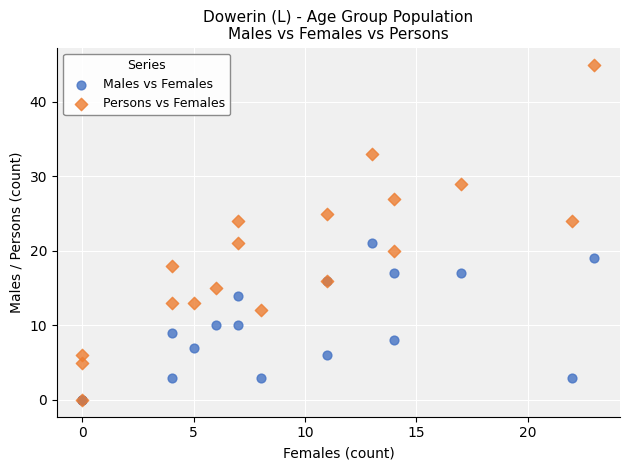

What are all the series names shown in the legend?

Males vs Females, Persons vs Females